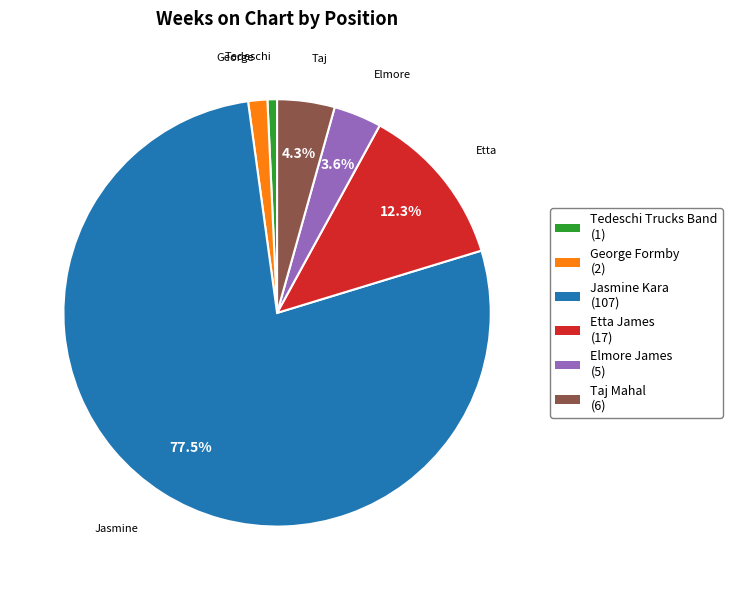

Does any single category account for the majority?

Yes